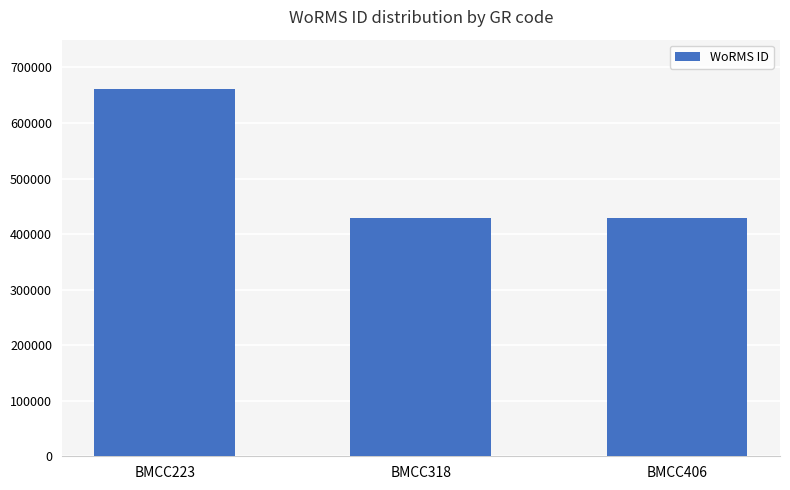

What is the sum of all values?

1518603